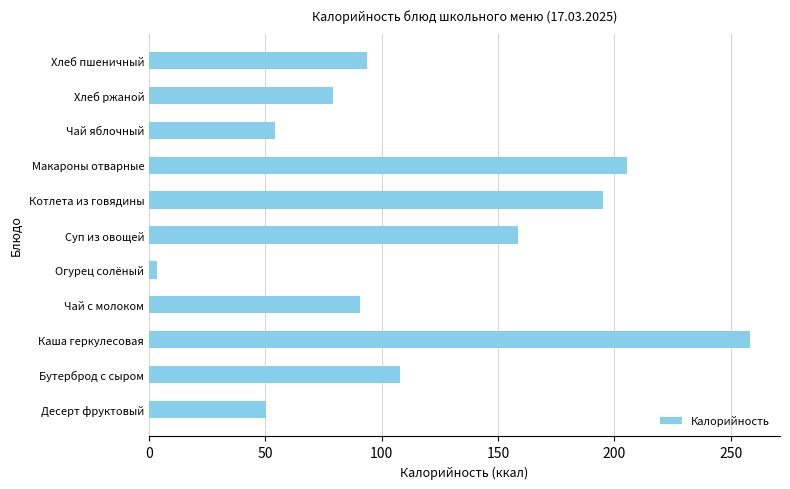

Reading bottom to top, transcribe all the data shown in this chart.

Десерт фруктовый=50.4	Бутерброд с сыром=107.9	Каша геркулесовая=258.3	Чай с молоком=90.8	Огурец солёный=3.6	Суп из овощей=158.7	Котлета из говядины=195.0	Макароны отварные=205.3	Чай яблочный=54.3	Хлеб ржаной=79.2	Хлеб пшеничный=93.8